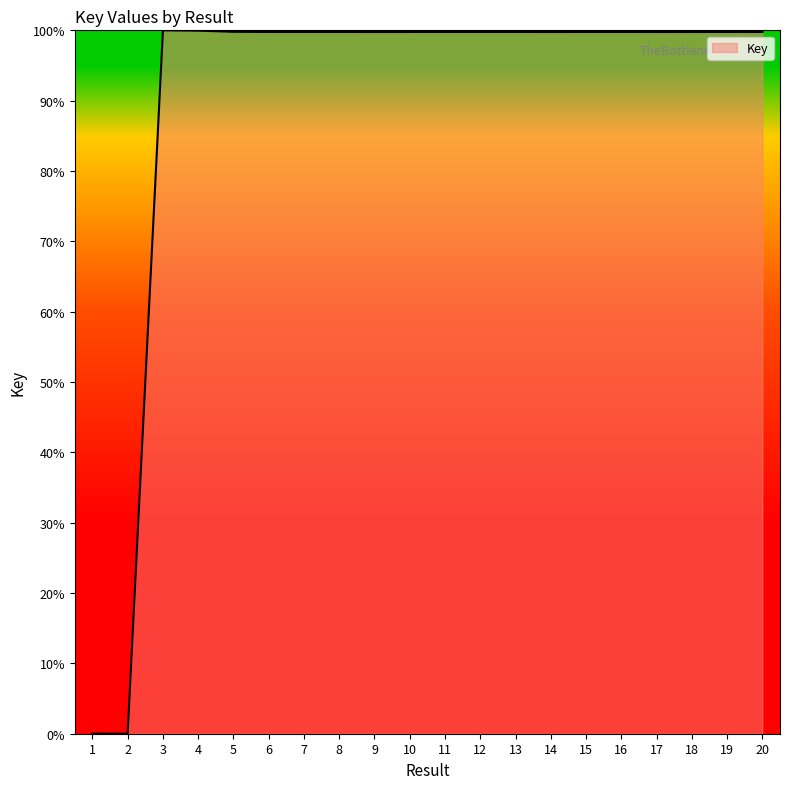

What is the ratio of the value at 15 to the value at 20?

1.0